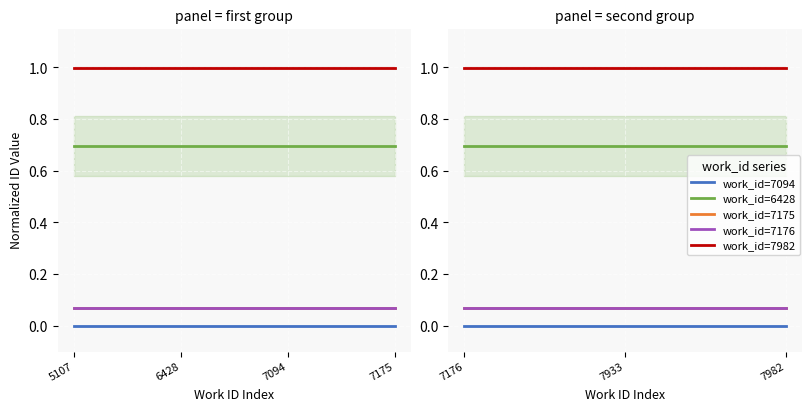

How many lines are shown in the chart?

5